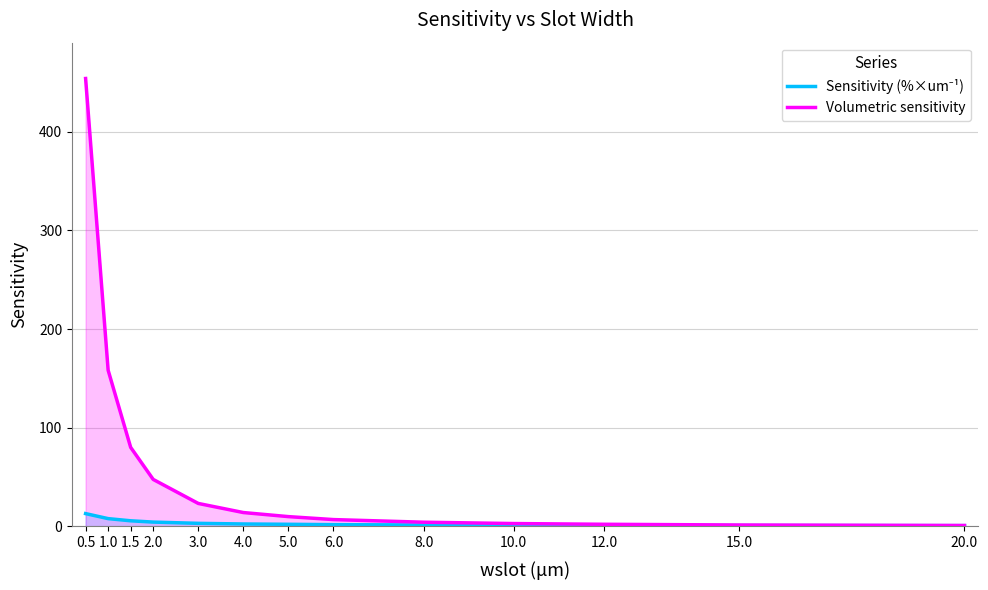

What is the value of the Volumetric sensitivity point at the 9th from the left?

4.3